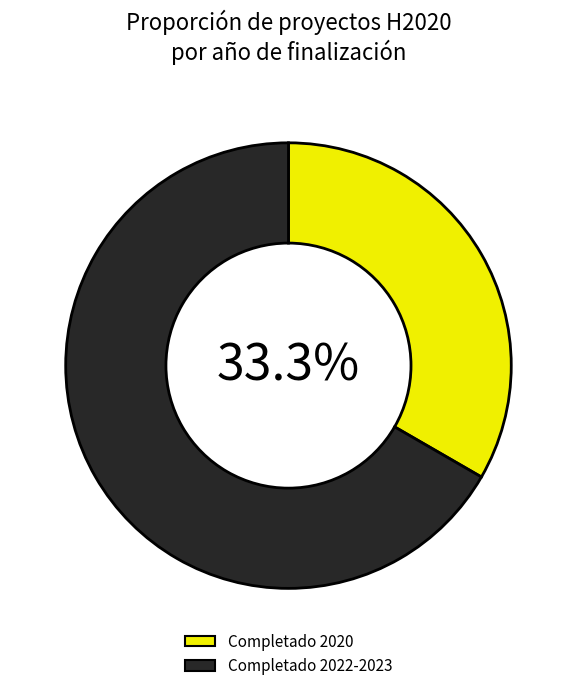

What is the ratio of the value at Completado 2020 to the value at Completado 2022-2023?

0.5